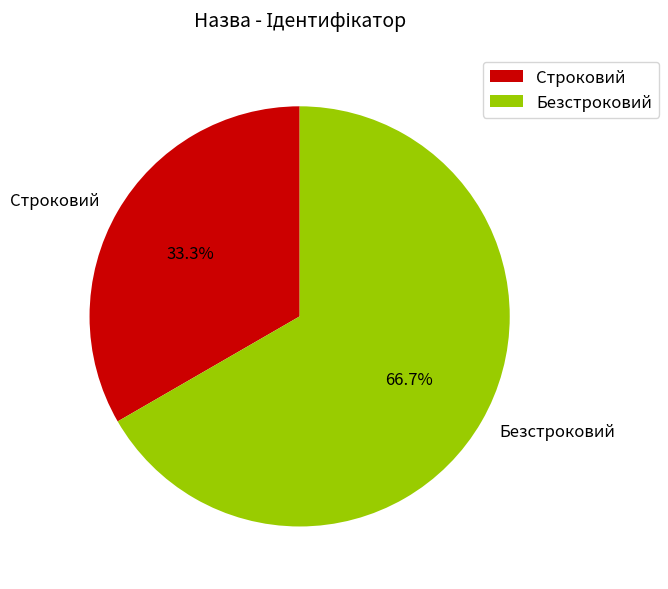

How many segments does this pie chart have?

2